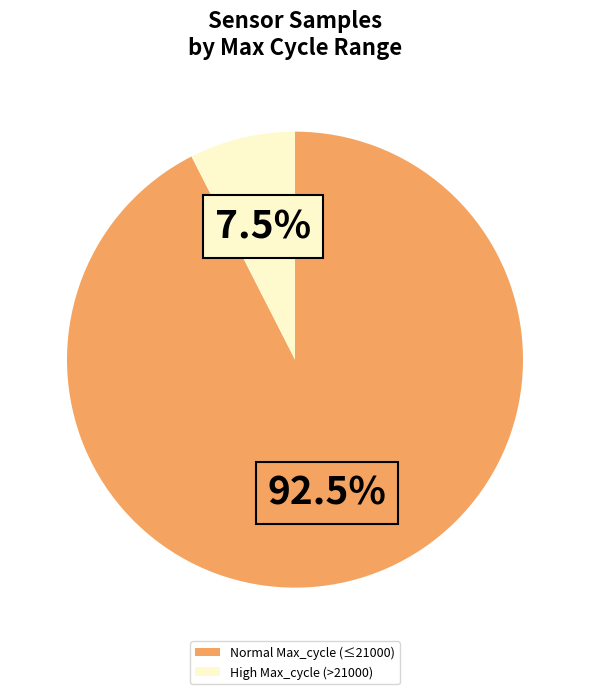

Rank the categories by value from highest to lowest.

Normal Max_cycle (≤21000), High Max_cycle (>21000)